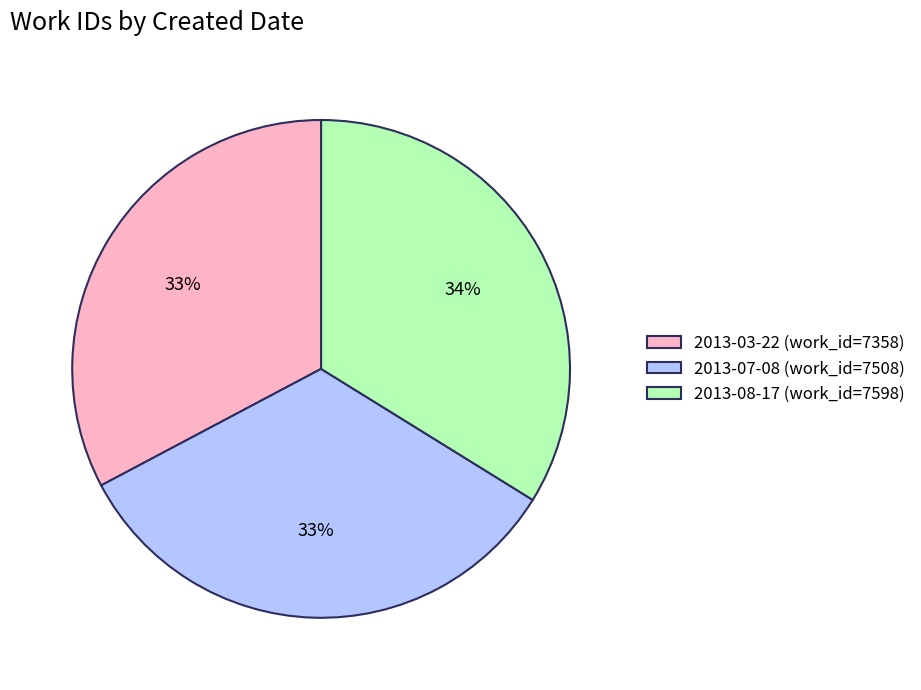

The 2013-08-17 slice represents 34% of the pie. True or false?

True